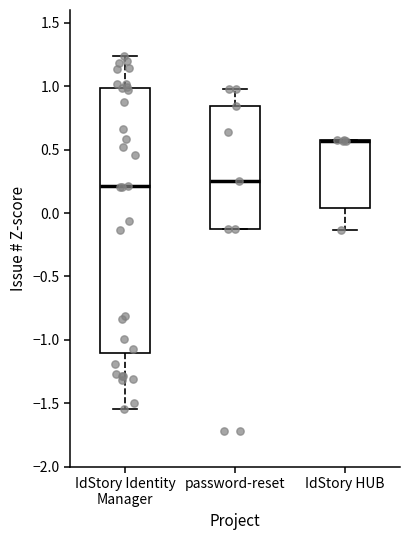

Where is the lower edge of the box for password-reset on the y-axis? The values are not printed on the chart, so give them approximately, as read against the axis.

-0.15